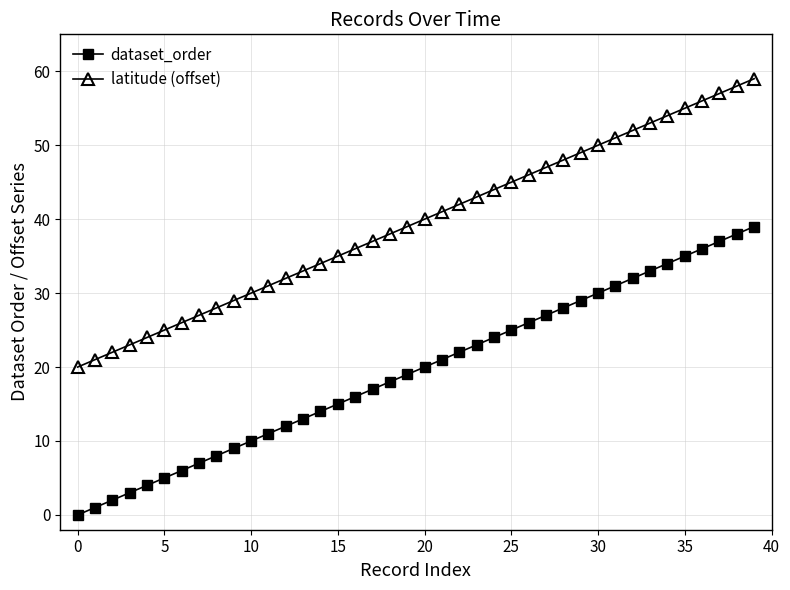

Reading left to right, list all the values displayed in this chart.

dataset_order: 0	1	2	3	4	5	6	7	8	9	10	11	12	13	14	15	16	17	18	19	20	21	22	23	24	25	26	27	28	29	30	31	32	33	34	35	36	37	38	39
latitude (offset): 20	21	22	23	24	25	26	27	28	29	30	31	32	33	34	35	36	37	38	39	40	41	42	43	44	45	46	47	48	49	50	51	52	53	54	55	56	57	58	59